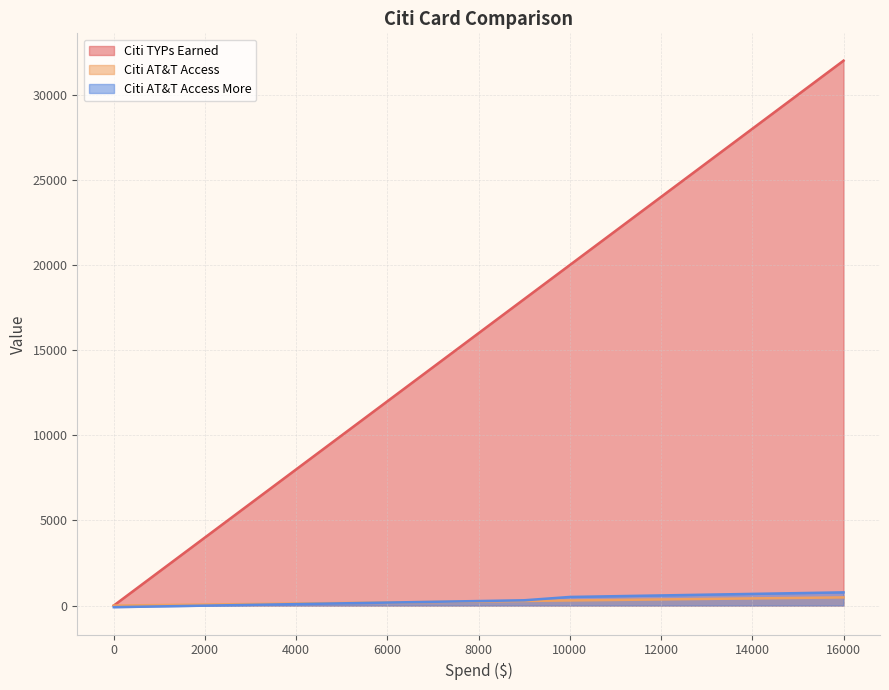

At how many categories does at least one series exceed 19022?

7